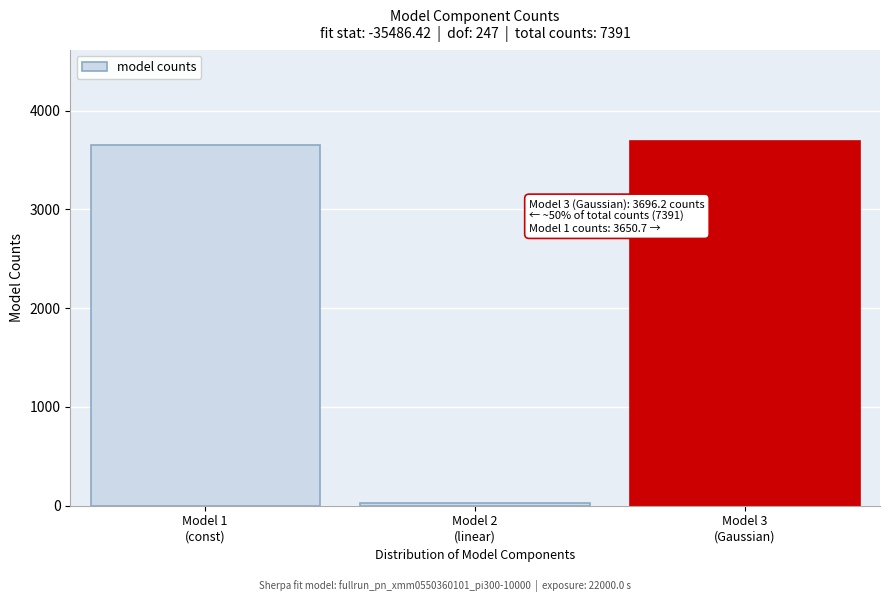

Reading right to left, what are all the values shown in this chart?

3696.2	23.2	3650.7